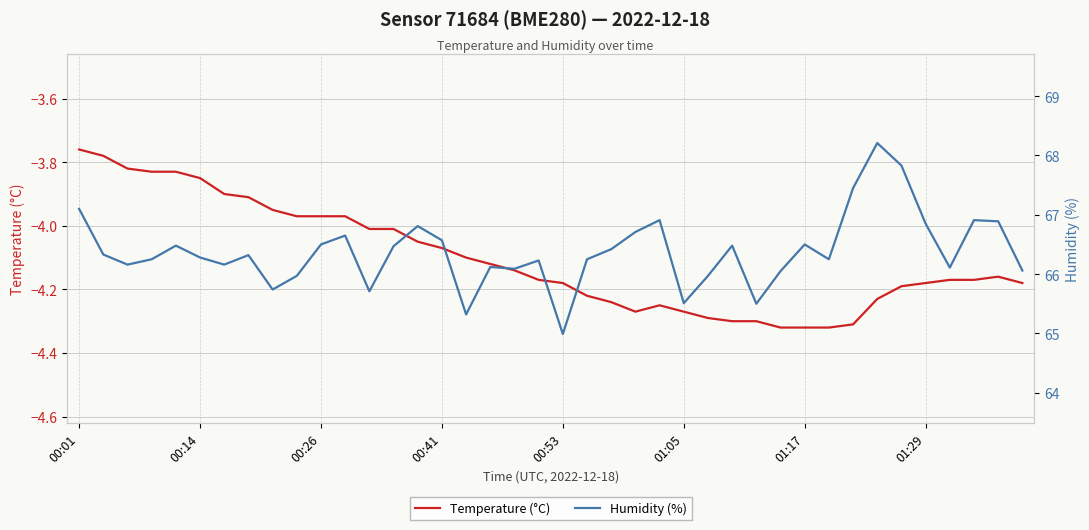

Does the chart have visible grid lines?

Yes